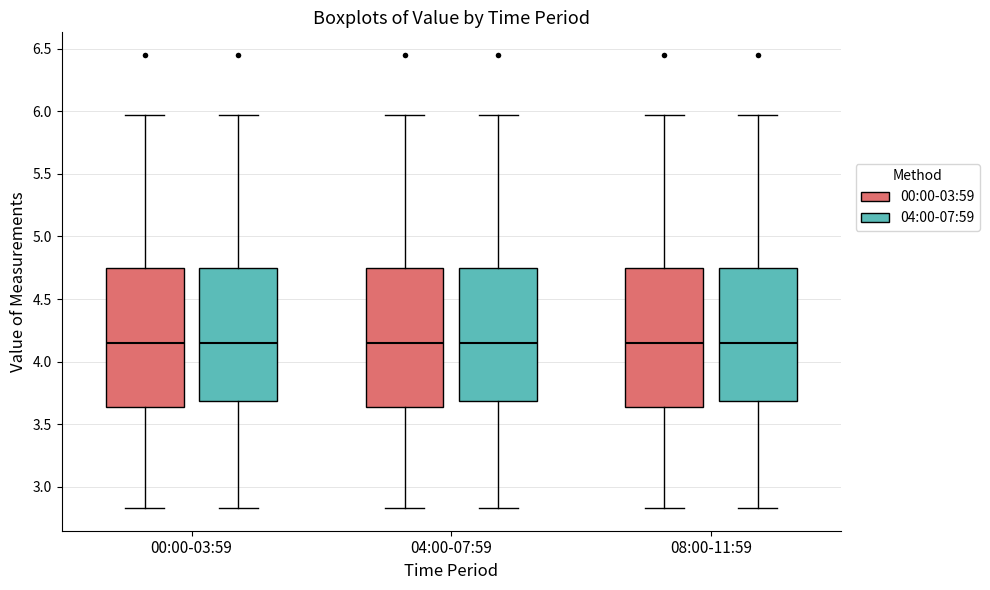

Where does the median line of the box for 08:00-11:59 (00:00-03:59) sit on the y-axis? The values are not printed on the chart, so give them approximately, as read against the axis.

4.15